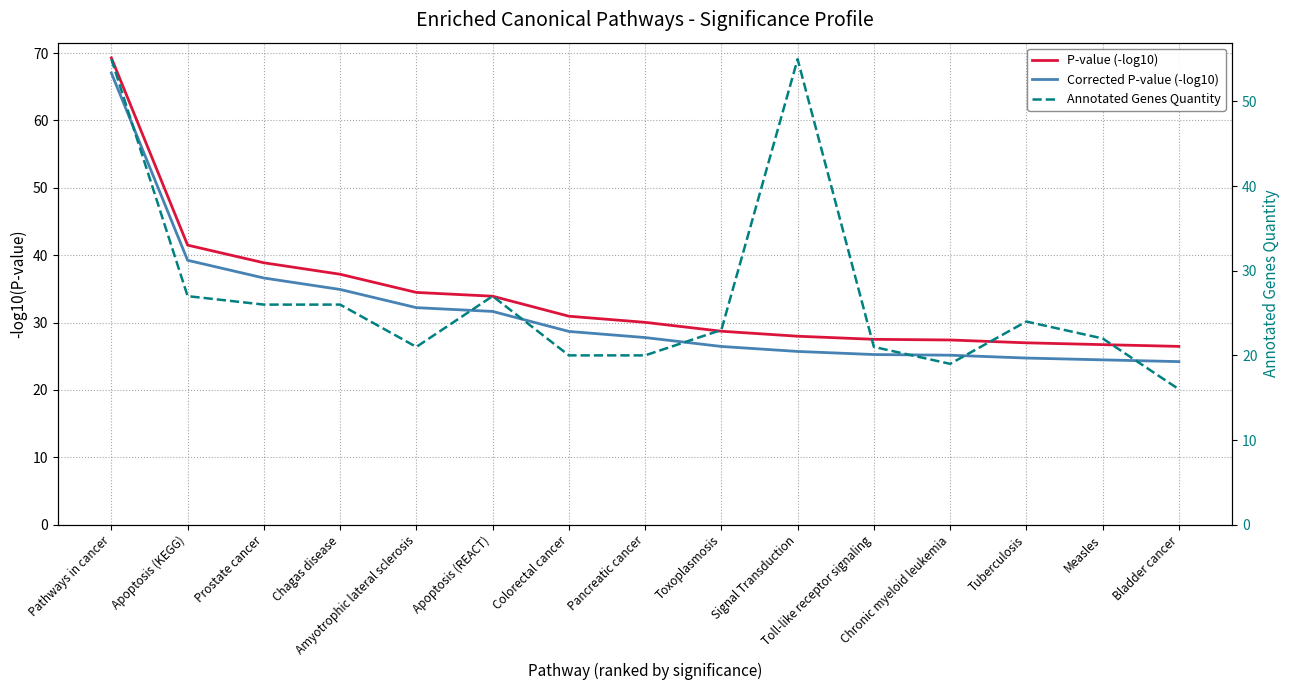

How many intersections are there between Corrected P-value (-log10) and Annotated Genes Quantity?

2